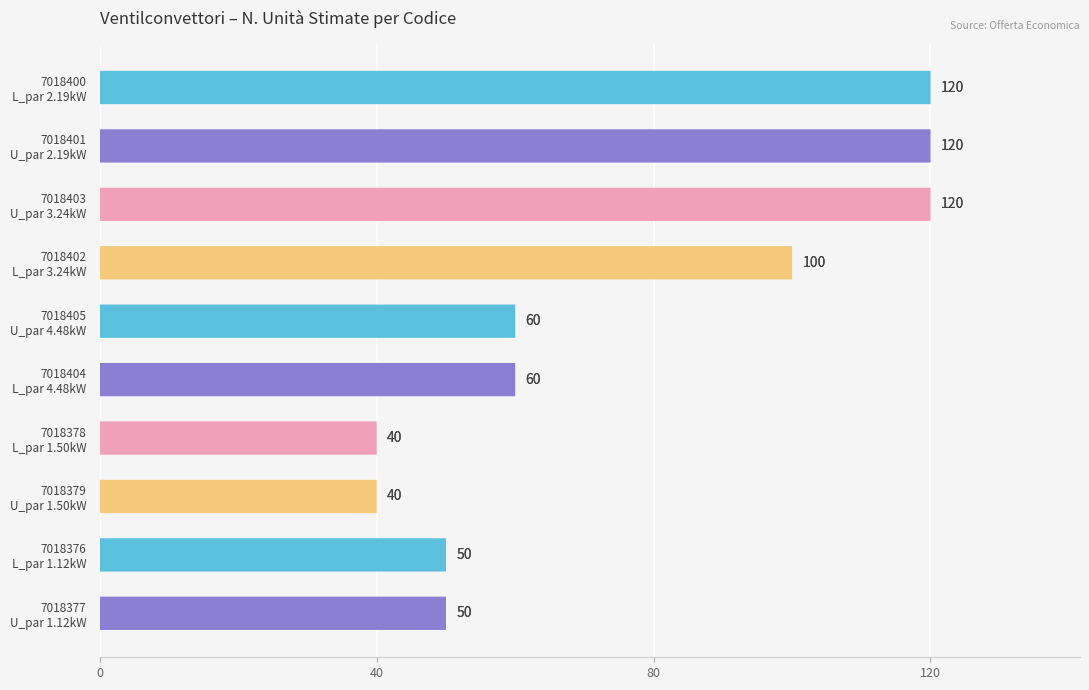

How many values exceed 60?

4